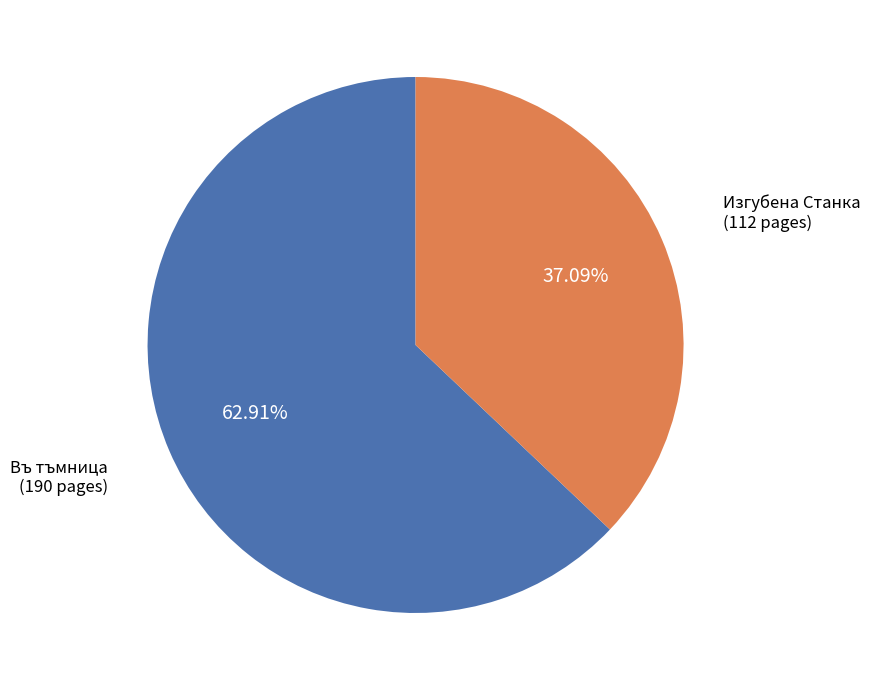

Is there a majority slice in this chart?

Yes